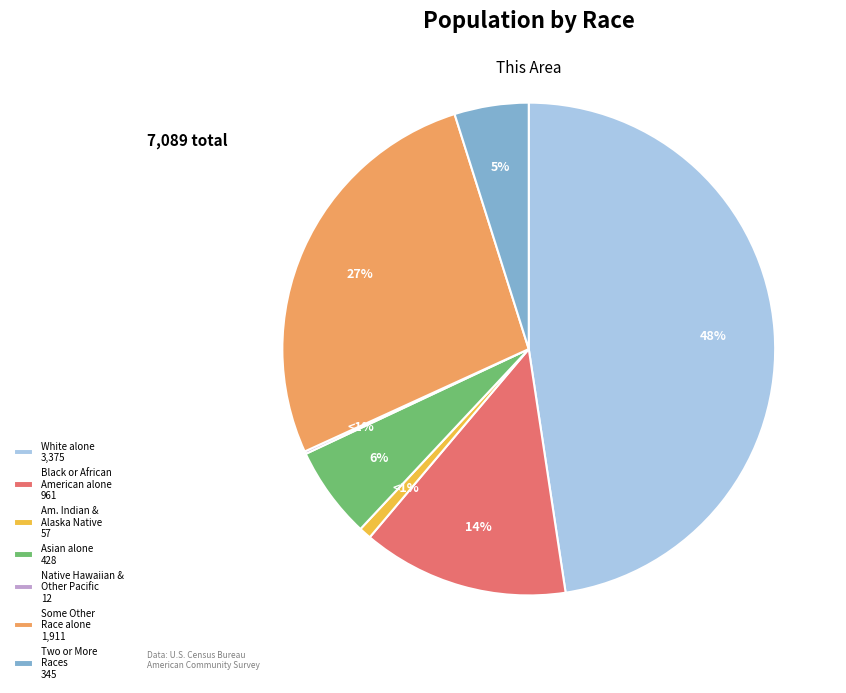

What percentage is the Two or More Races slice, to the nearest percent?

5%